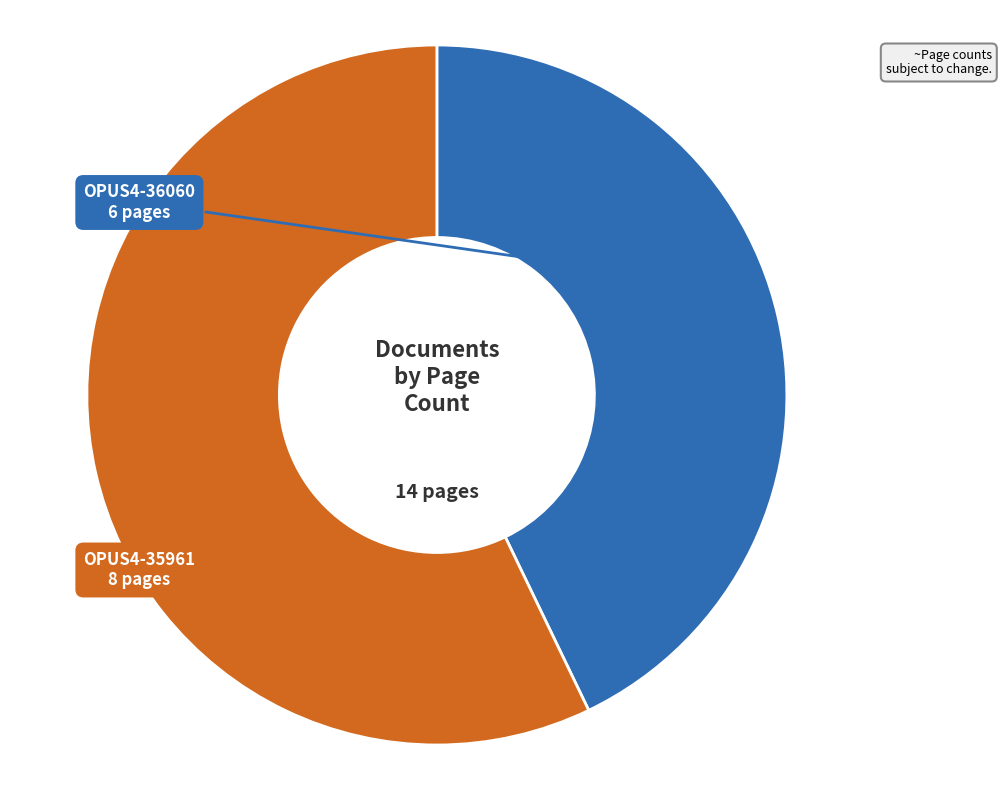

Is there any slice that represents more than half of the pie?

Yes